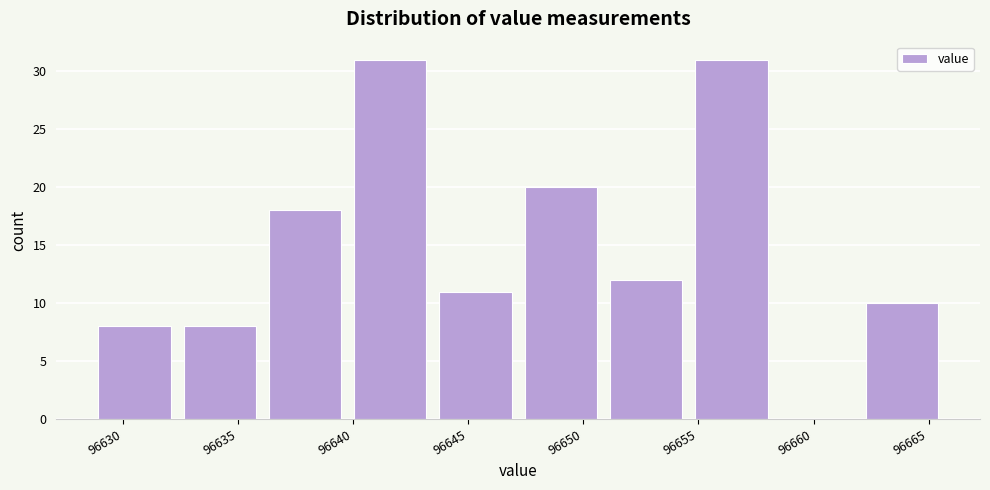

Reading left to right, transcribe this chart: for each bar, give the range it covers on the x-axis and its height. Neither the bar edges nor the heights are printed on the chart, so give them approximately, as read against the axes.

96628.5 to 96632.5: 8
96632.5 to 96636.0: 8
96636.0 to 96639.5: 18
96639.5 to 96643.5: 31
96643.5 to 96647.0: 11
96647.0 to 96651.0: 20
96651.0 to 96654.5: 12
96654.5 to 96658.5: 31
96658.5 to 96662.0: 0
96662.0 to 96665.5: 10